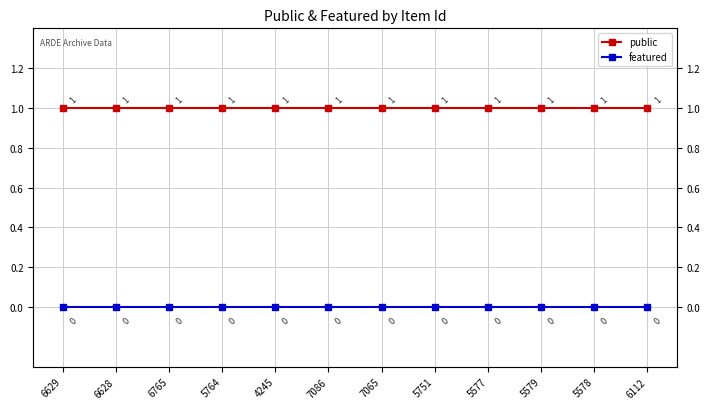

Reading left to right, list all the values displayed in this chart.

public: 6629=1	6628=1	6765=1	5764=1	4245=1	7086=1	7065=1	5751=1	5577=1	5579=1	5578=1	6112=1
featured: 6629=0	6628=0	6765=0	5764=0	4245=0	7086=0	7065=0	5751=0	5577=0	5579=0	5578=0	6112=0